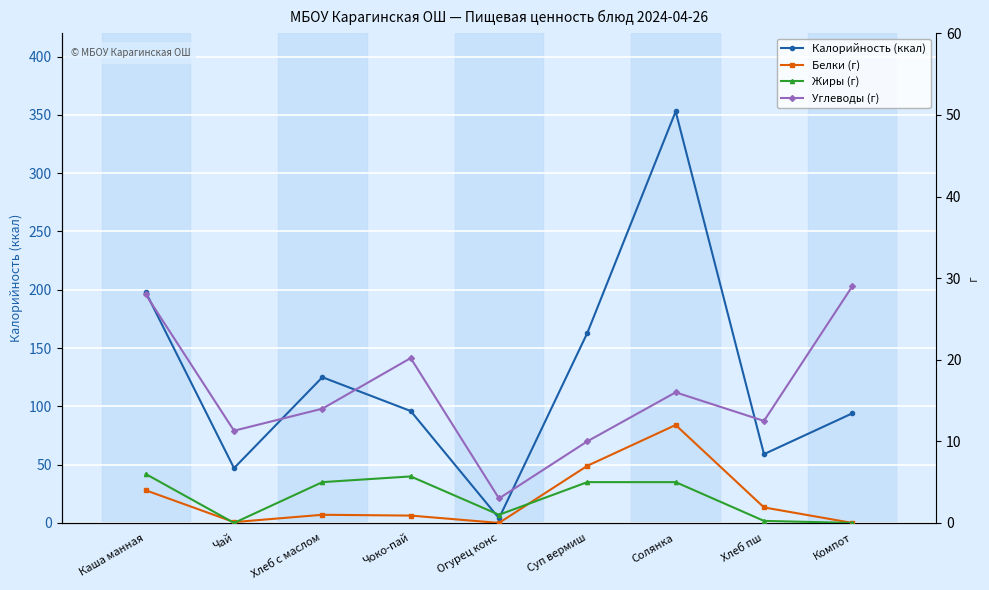

How many lines are shown in the chart?

4